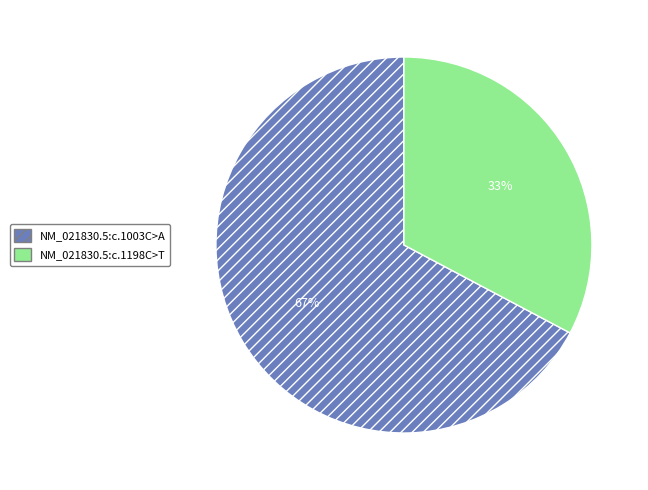

Count the number of slices in the pie.

2